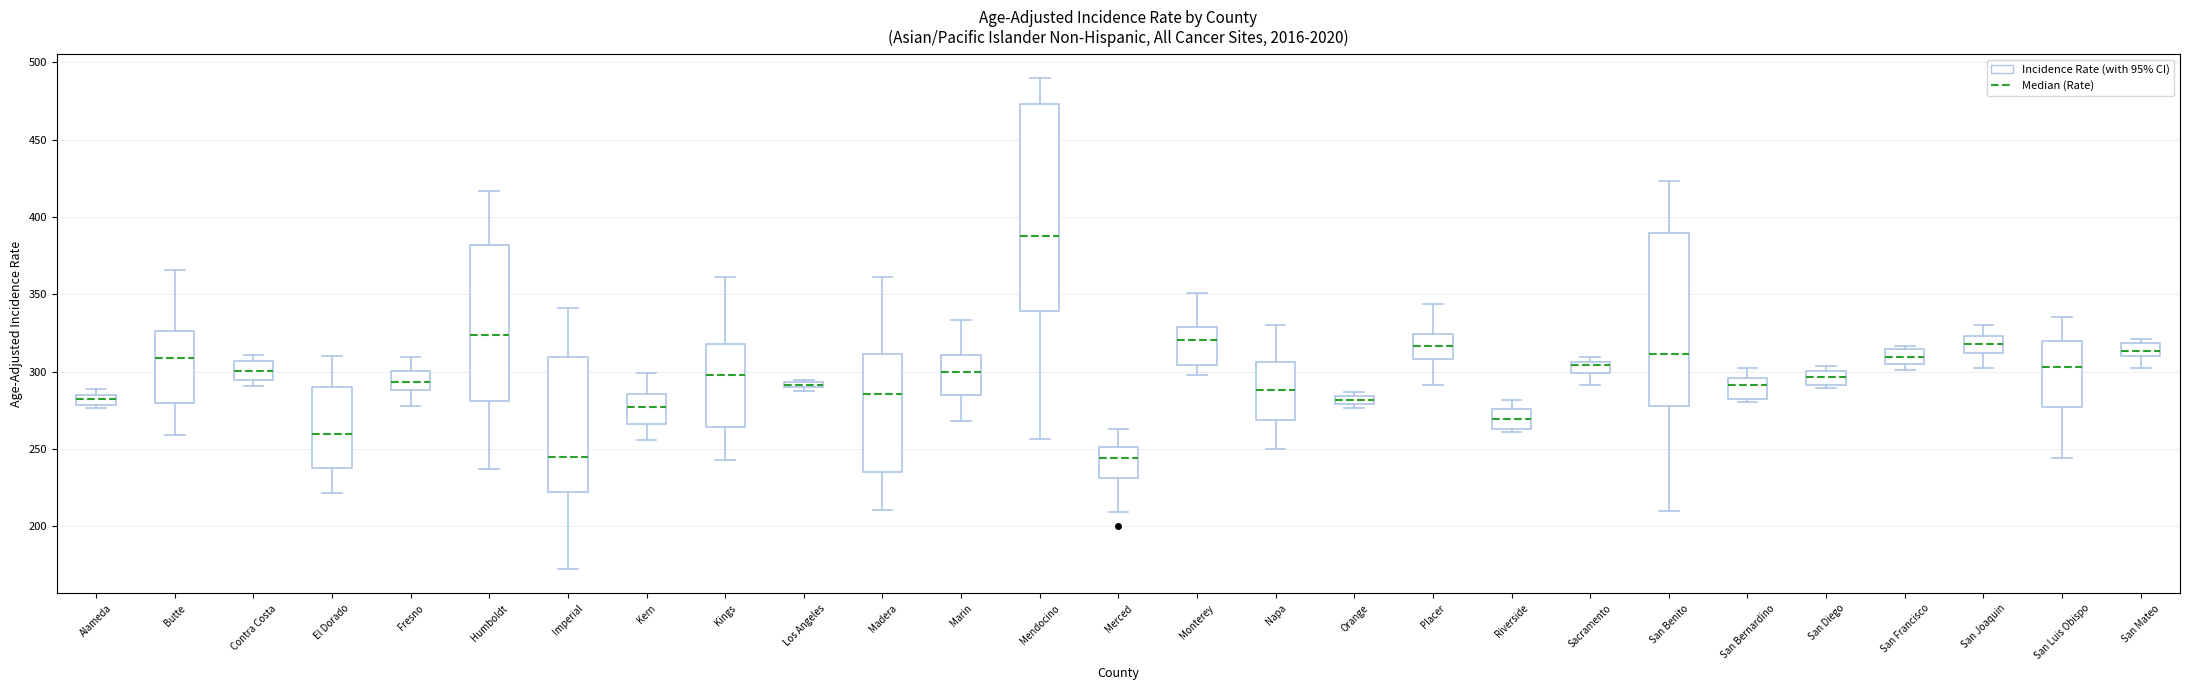

Which box's median line is the highest?

Mendocino